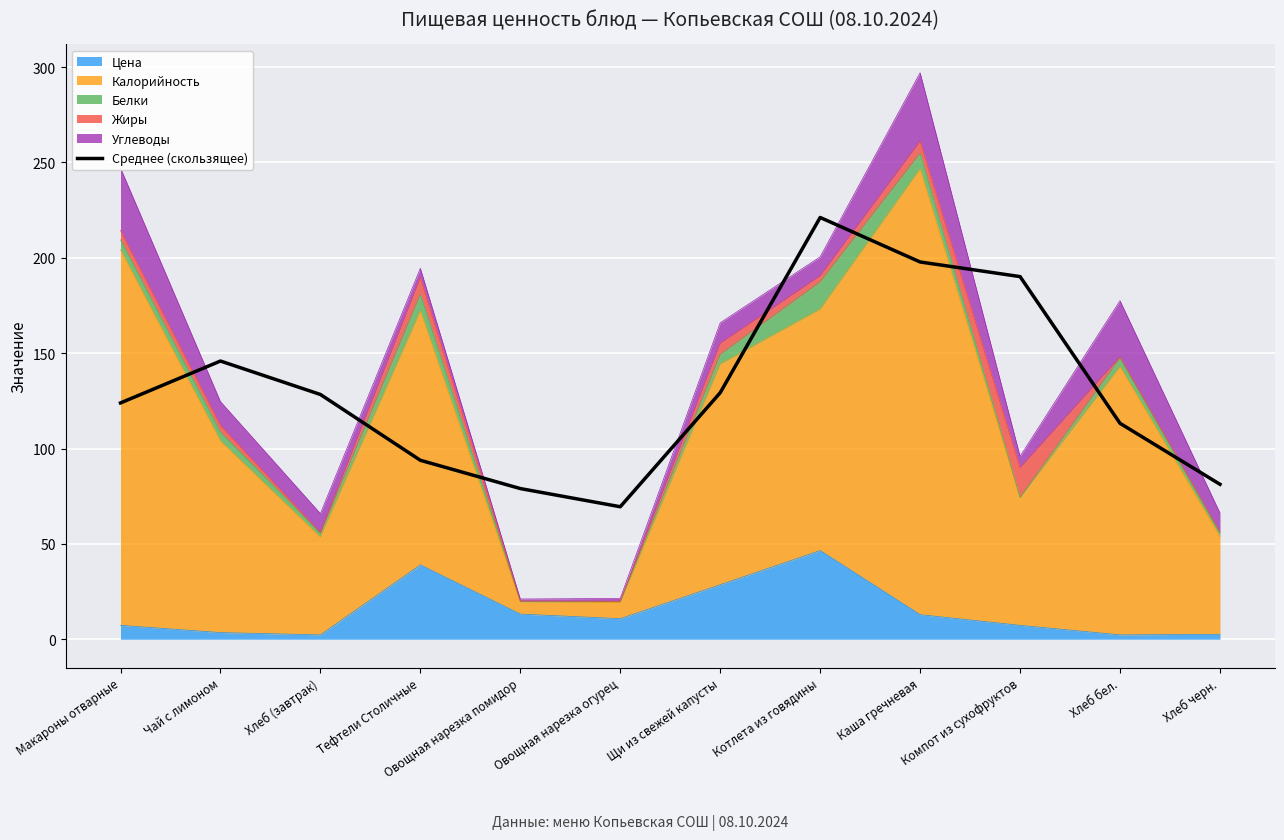

List the labels in order of value, smallest first.

Овощная нарезка огурец, Овощная нарезка помидор, Хлеб черн., Тефтели Столичные, Хлеб бел., Макароны отварные, Хлеб (завтрак), Щи из свежей капусты, Чай с лимоном, Компот из сухофруктов, Каша гречневая, Котлета из говядины